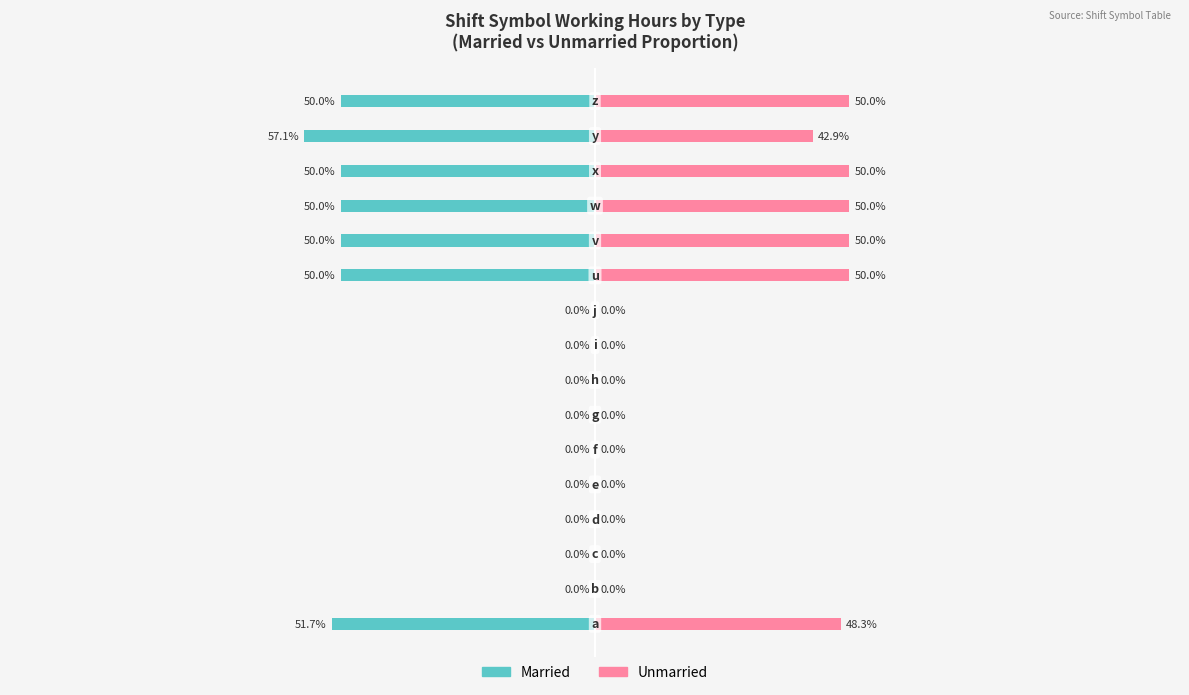

Which series has the widest spread of values?

Married